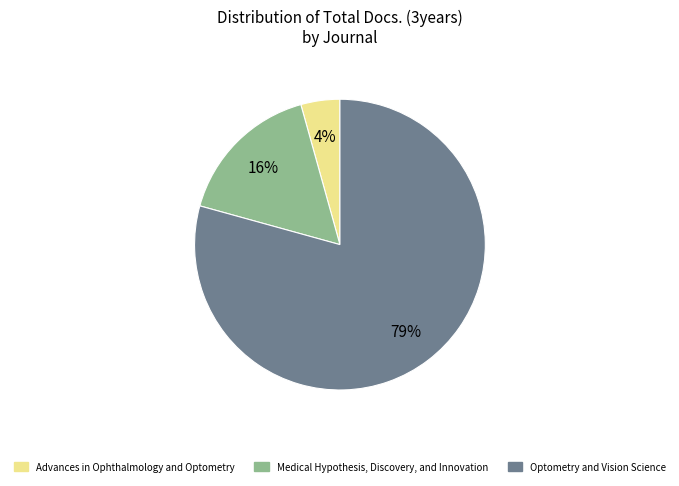

True or false: Medical Hypothesis, Discovery, and Innovation accounts for 16% of the total.

True